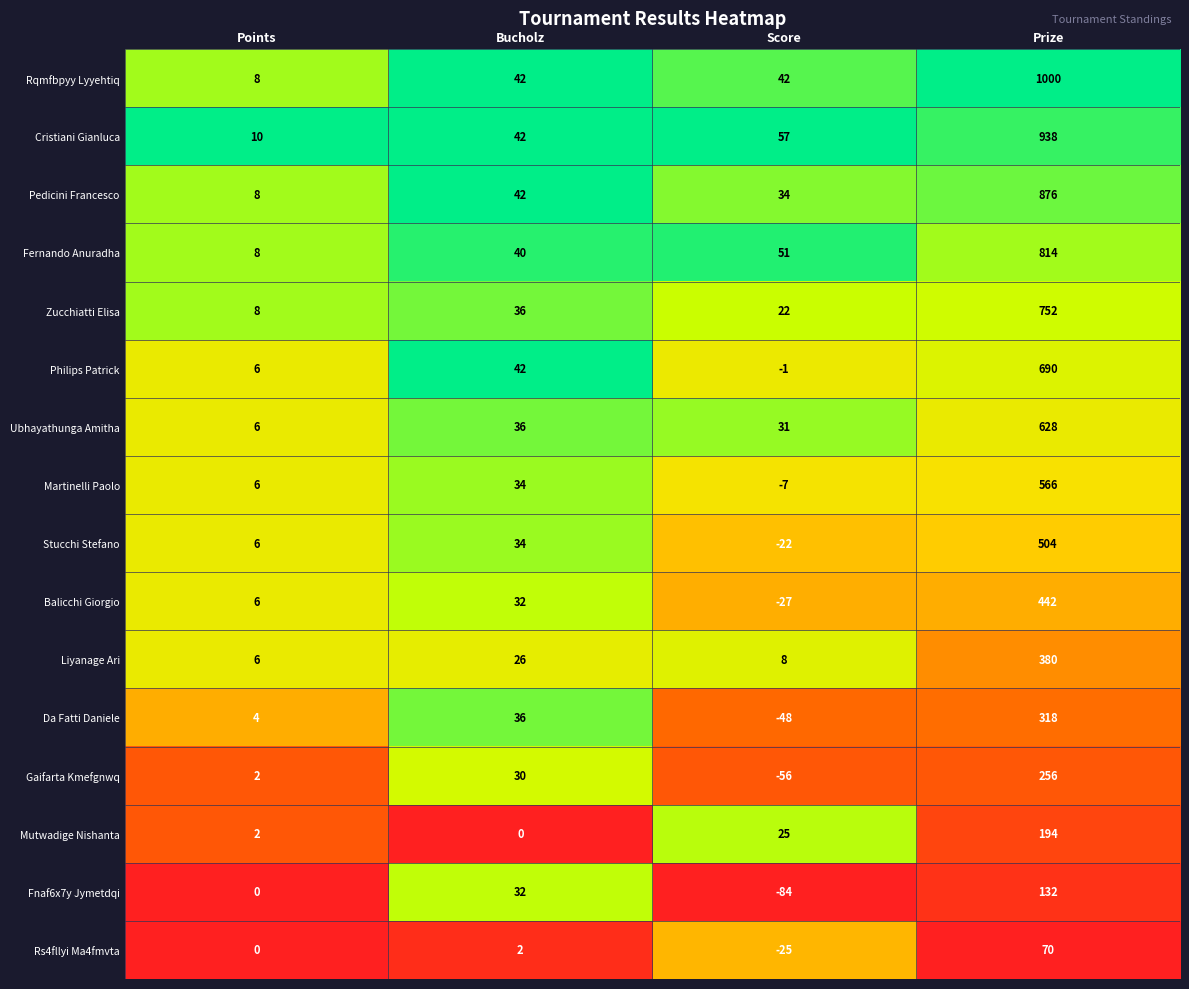

What value does the Mutwadige Nishanta series have at Prize?

194